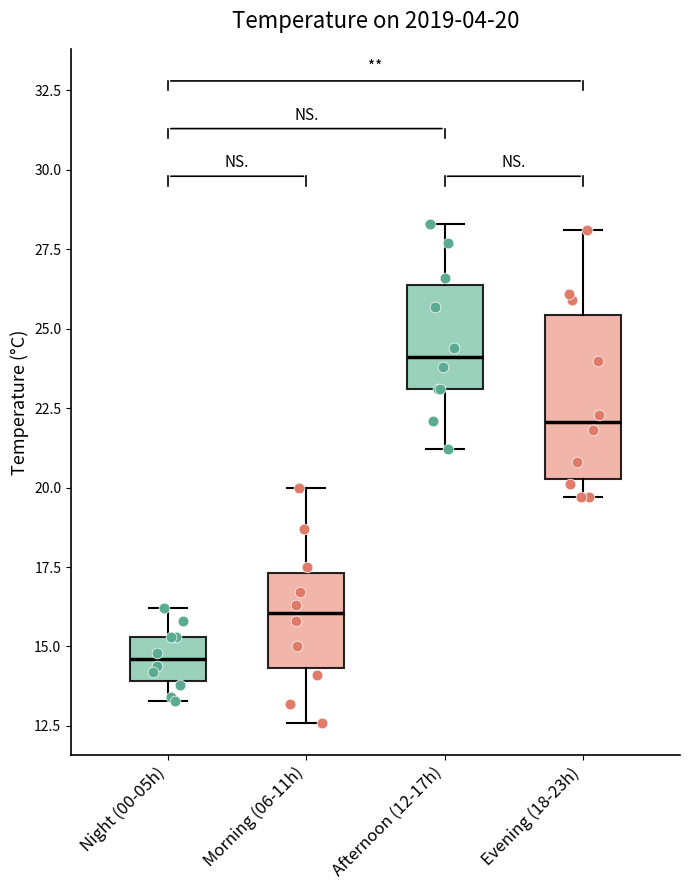

Which box has the lowest median line?

Night (00-05h)